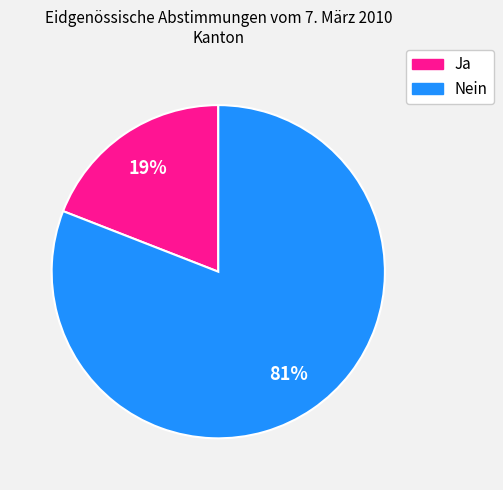

Rank the categories by value from lowest to highest.

Ja, Nein